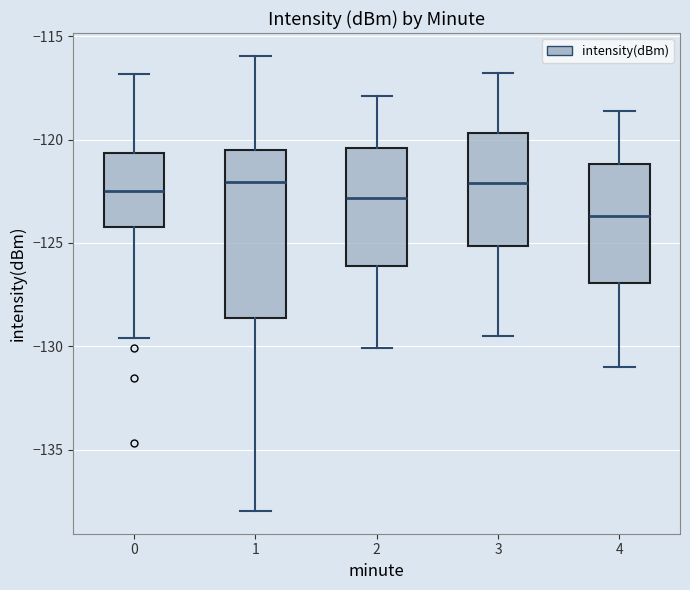

Where does the lower whisker of the box at x = 2 end on the y-axis? The values are not printed on the chart, so give them approximately, as read against the axis.

-130.0